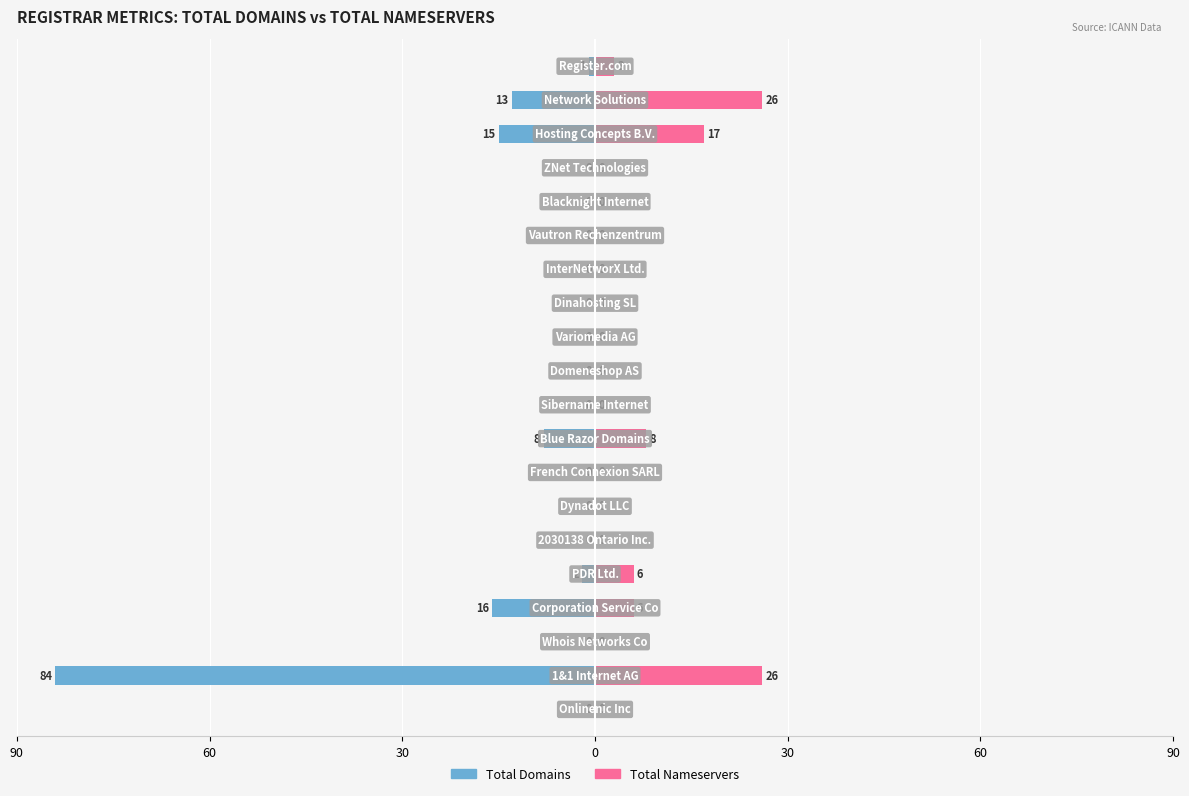

Which series changed the most between 10 and 15?

total-domains